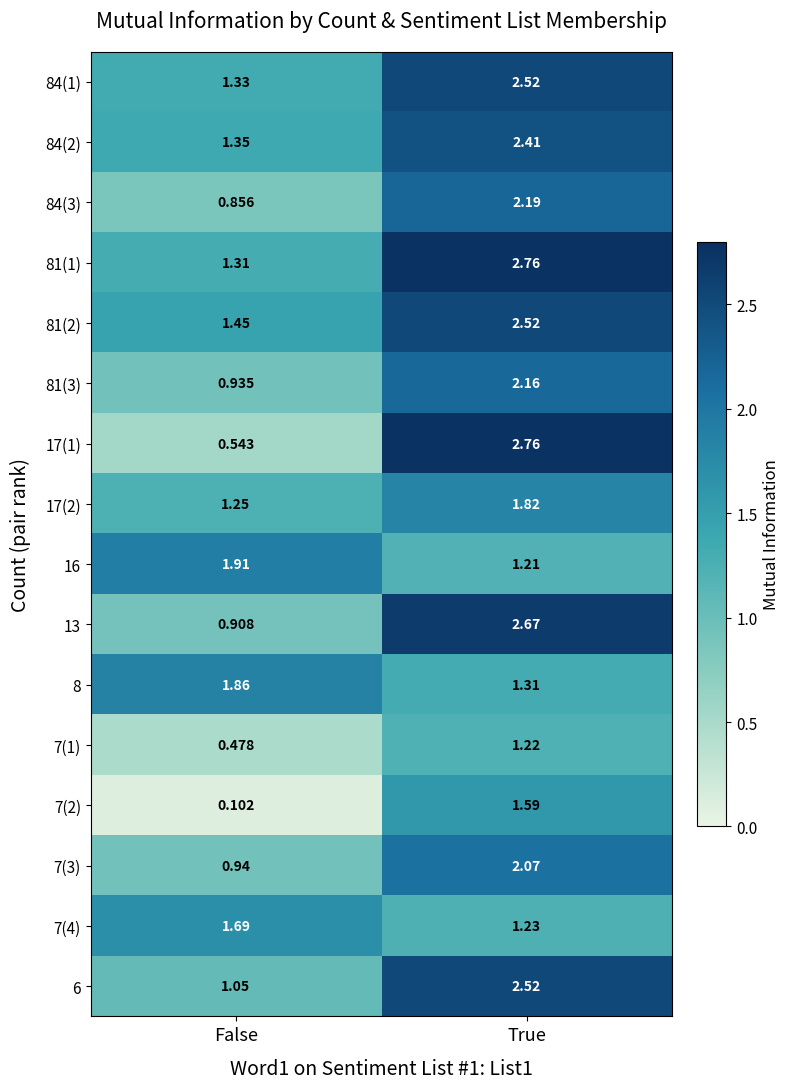

Is the value of 81(3) at False greater than the value of 84(3) at False?

Yes